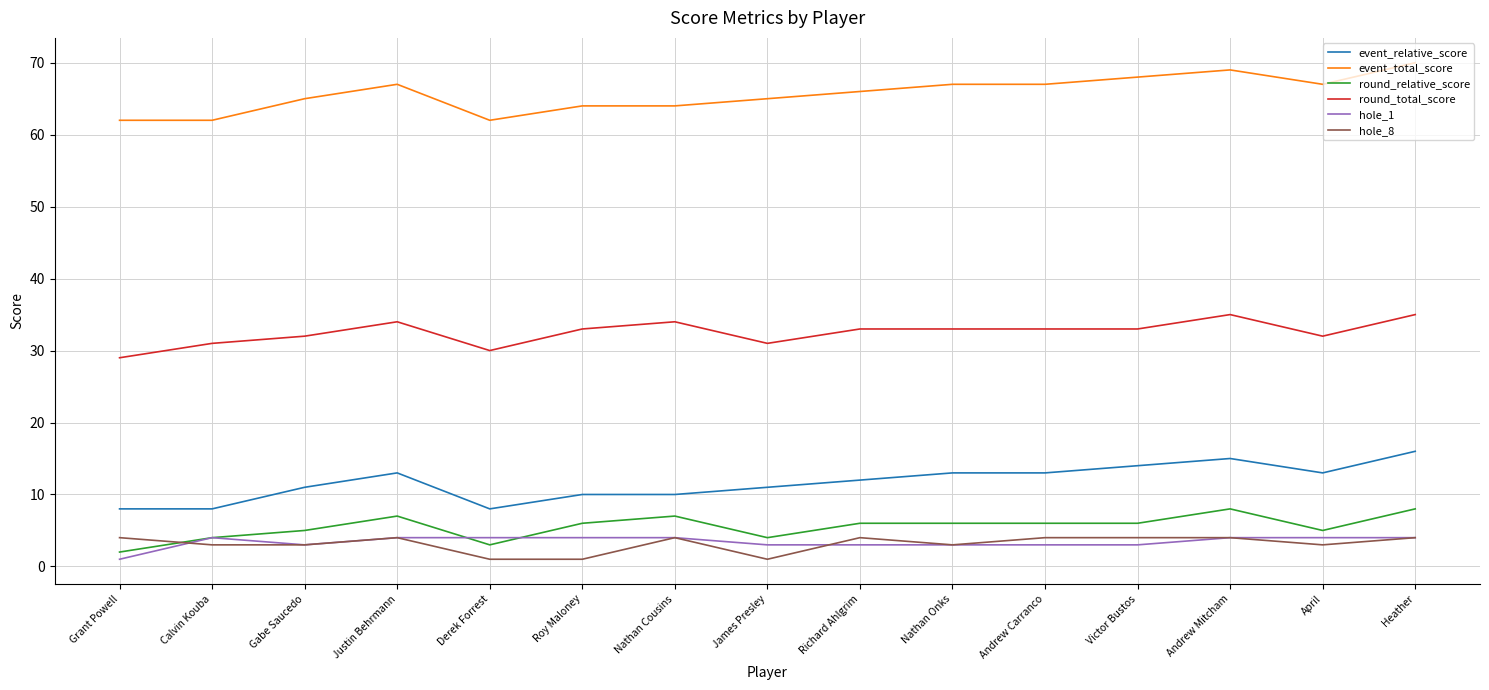

What is the minimum value for event_relative_score?

8